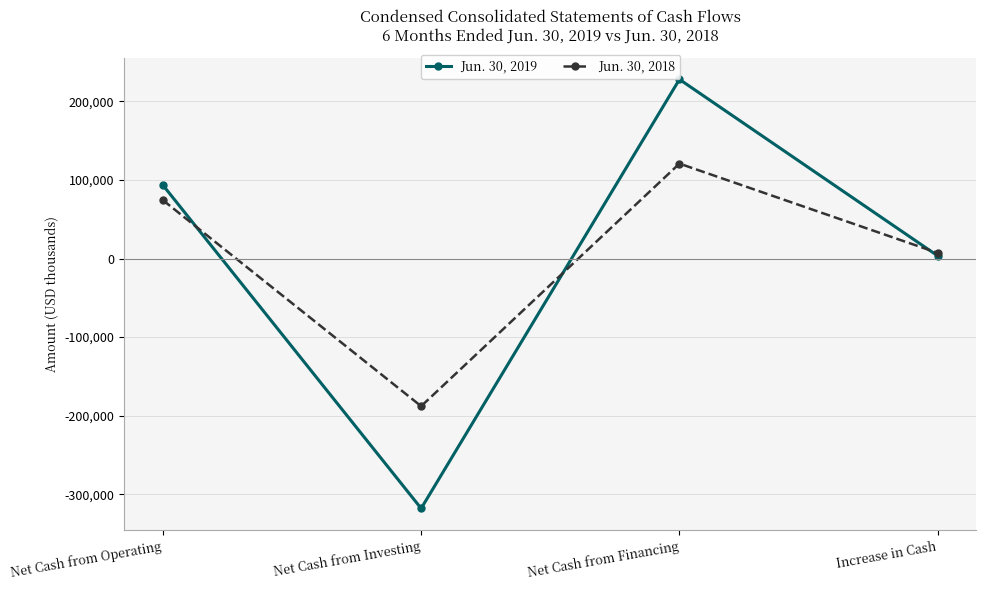

Rank the series by their maximum value, from lowest to highest.

Jun. 30, 2018, Jun. 30, 2019